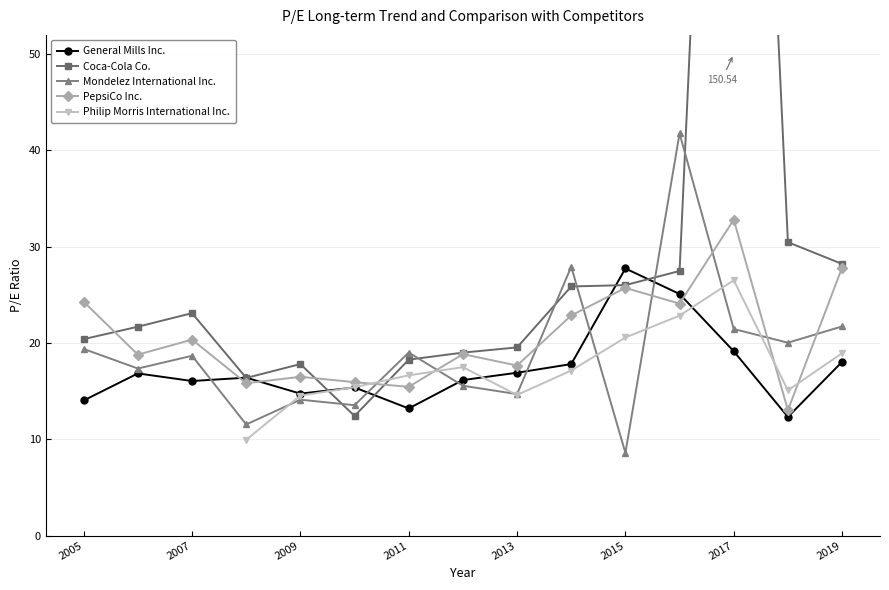

True or false: Mondelez International Inc. and PepsiCo Inc. intersect in this chart.

True